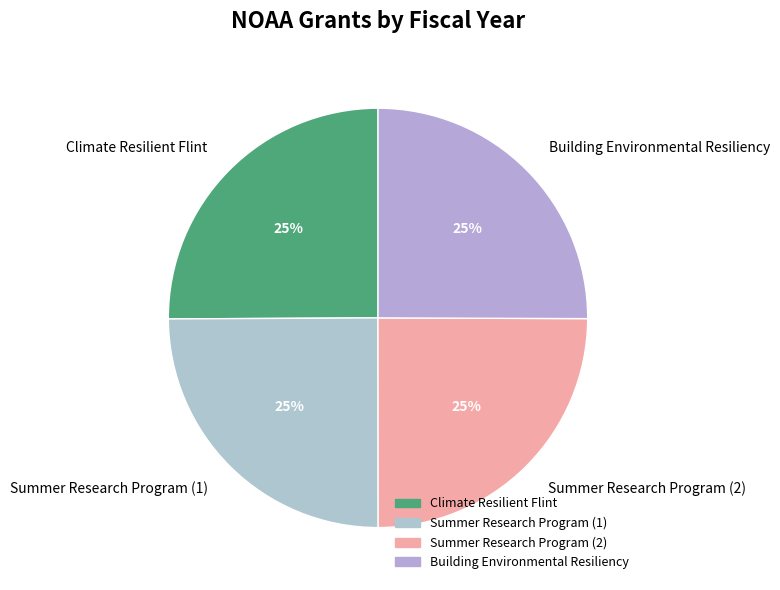

How many segments does this pie chart have?

4